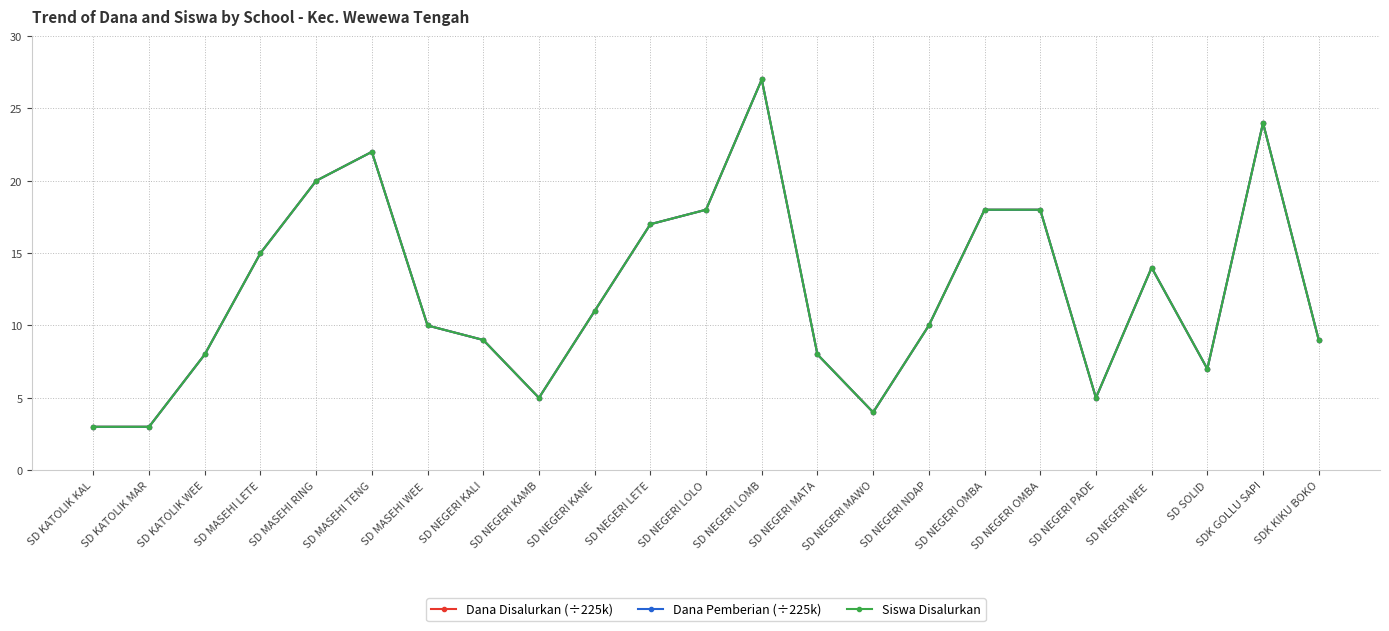

At how many categories does at least one series exceed 19?

4